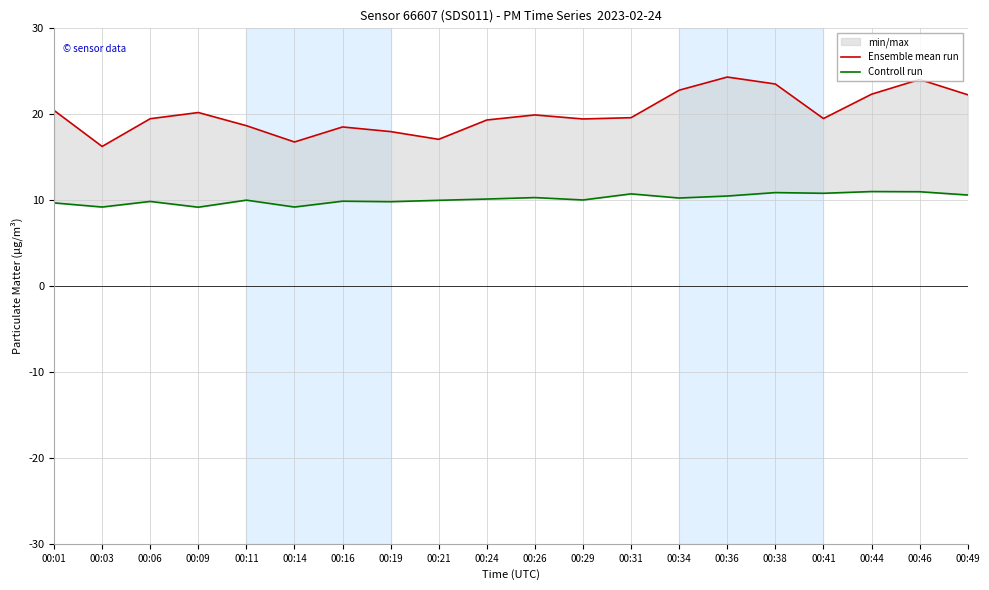

Rank the series by their maximum value, from lowest to highest.

Controll run, Ensemble mean run